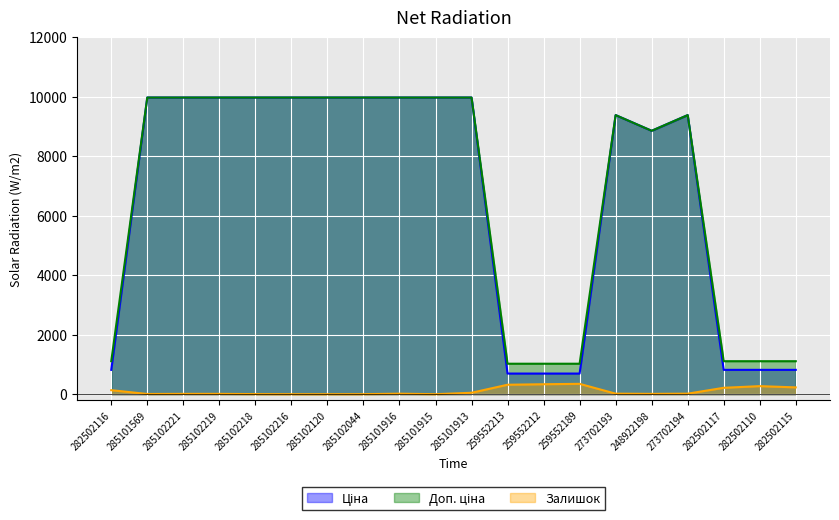

True or false: Ціна and Залишок cross at least once.

False